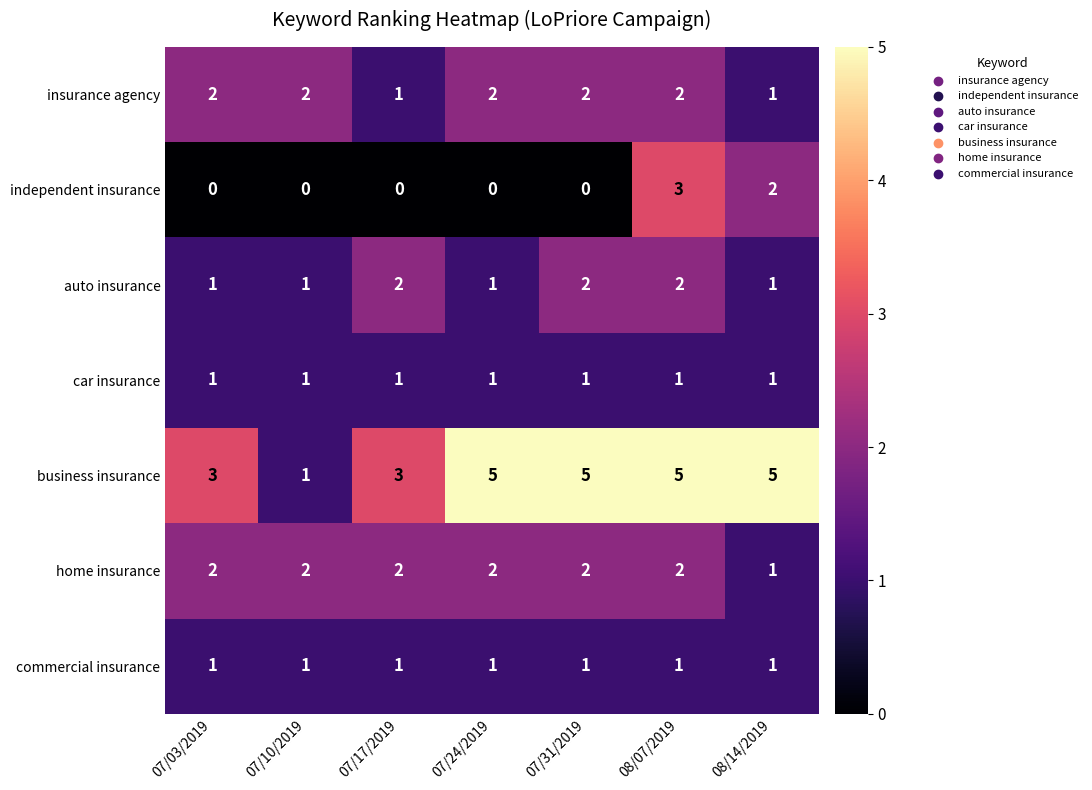

The value of car insurance at 08/07/2019 is 1. True or false?

True